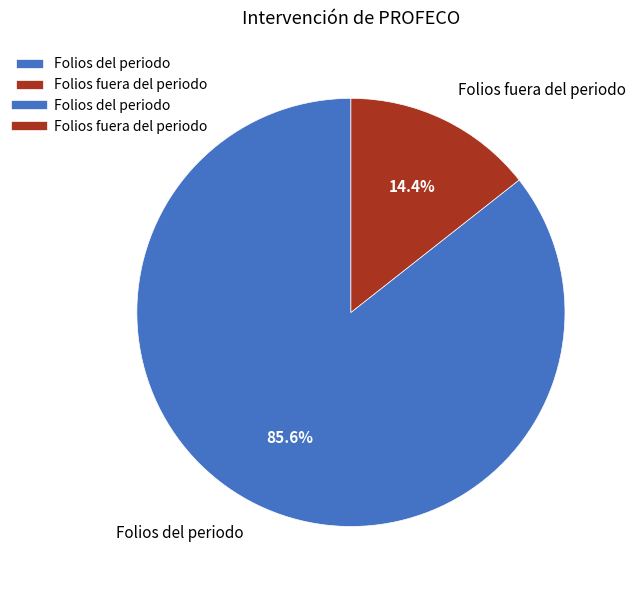

To the nearest percent, what portion does Folios del periodo represent?

86%